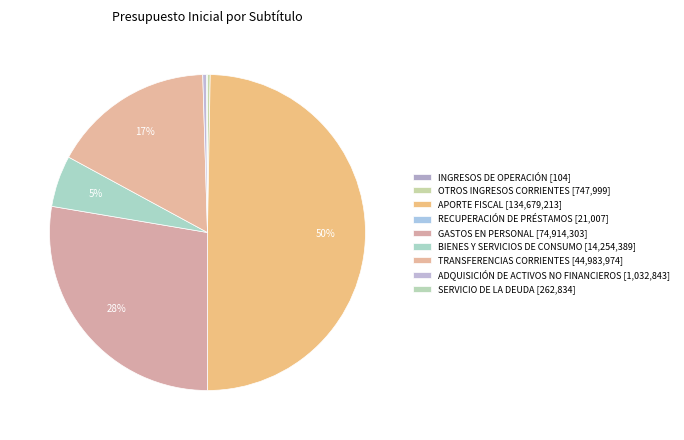

Is there any slice that represents more than half of the pie?

No